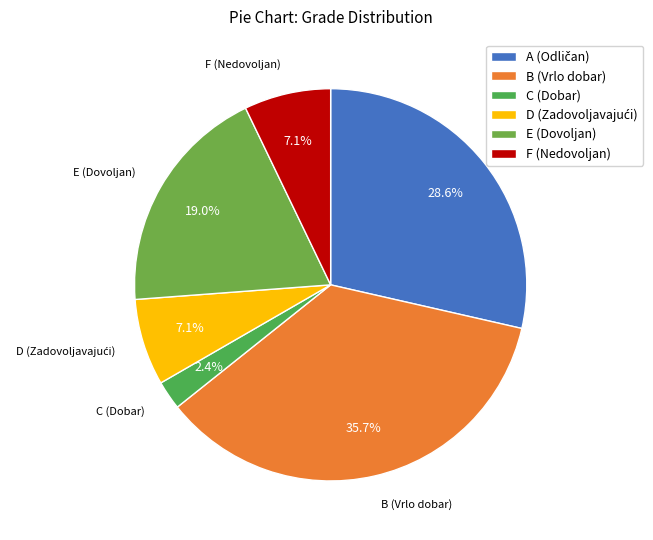

Does any single category account for the majority?

No